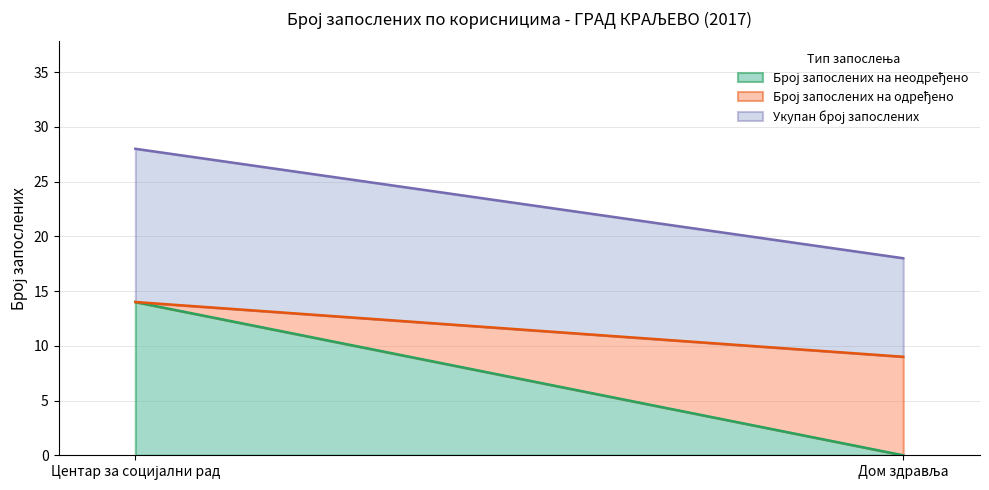

How many categories are shown in the chart?

2